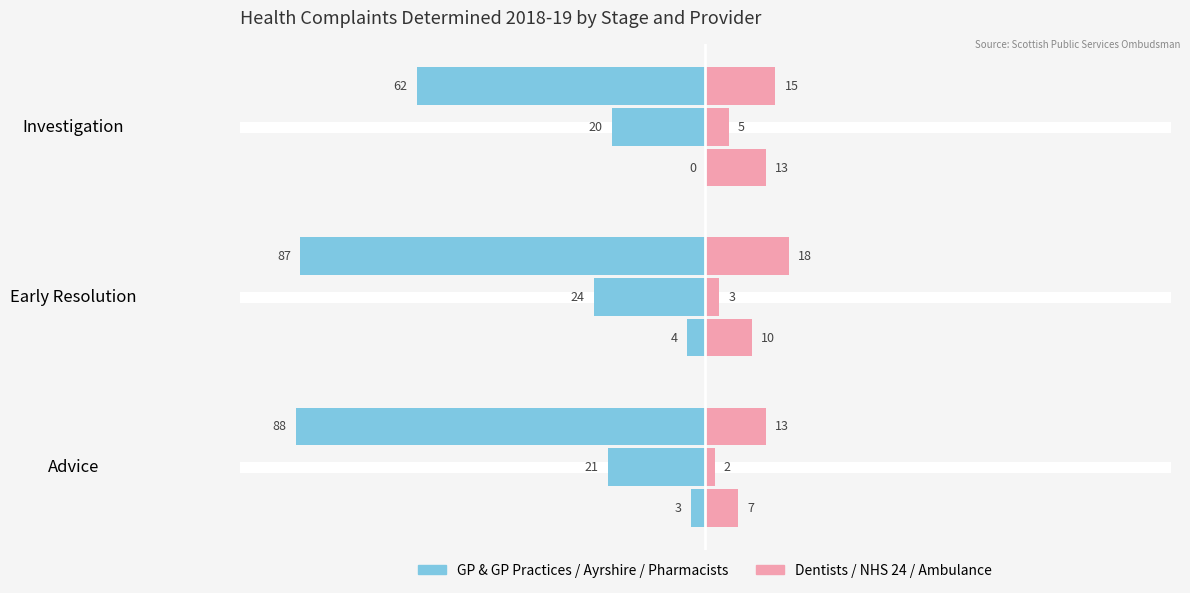

What is the highest value of the Female – Dentists & Dental Practices series?

18